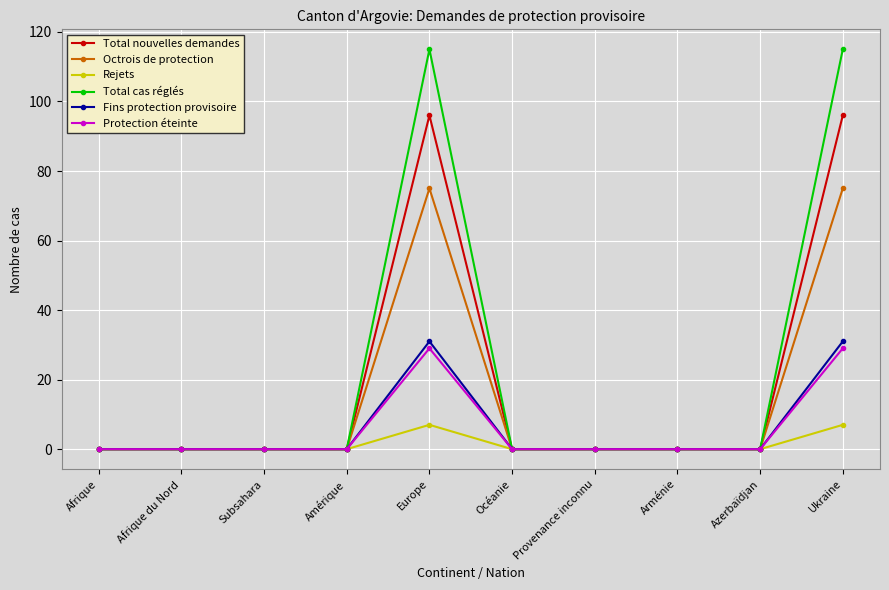

What position from the right is Provenance inconnu?

4